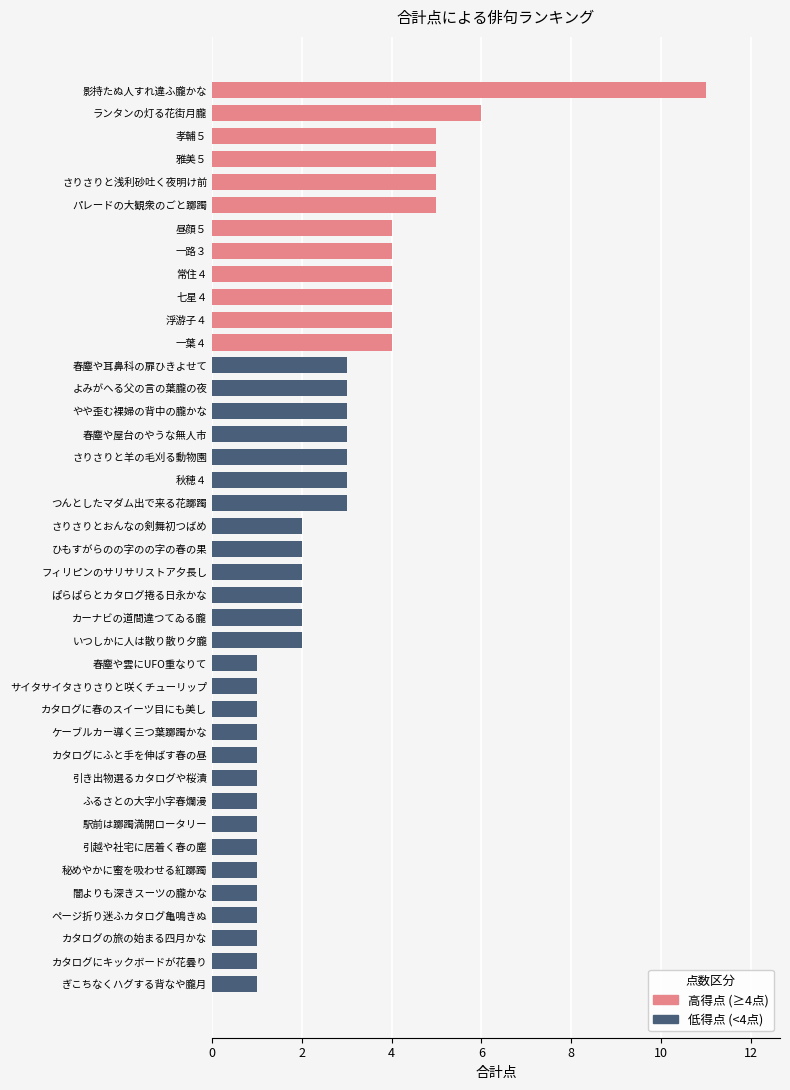

The value at 雅美５ is 5. True or false?

True